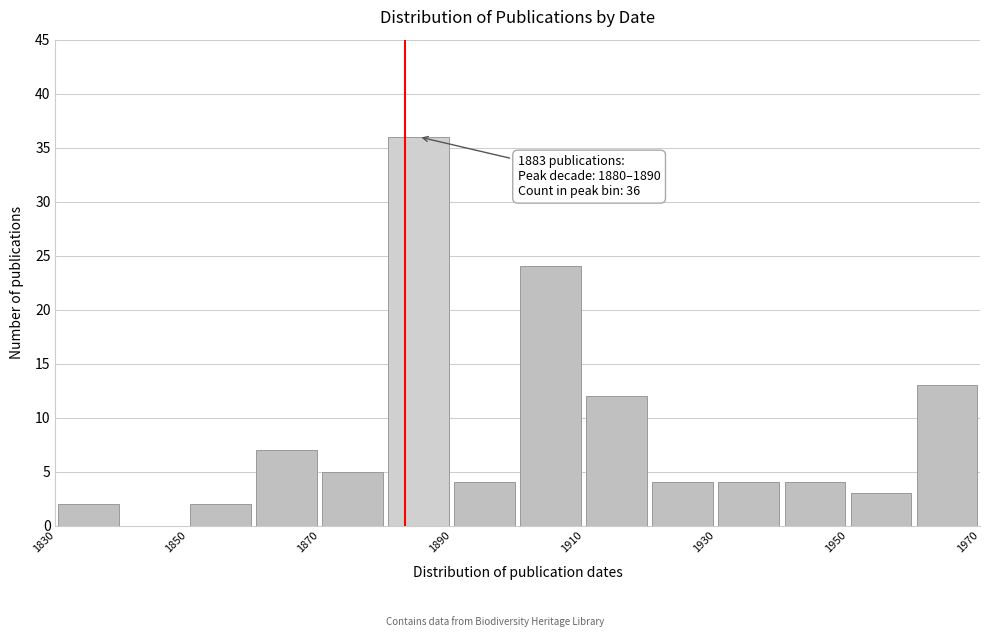

Which range on the x-axis has the tallest bar?

1880 to 1890